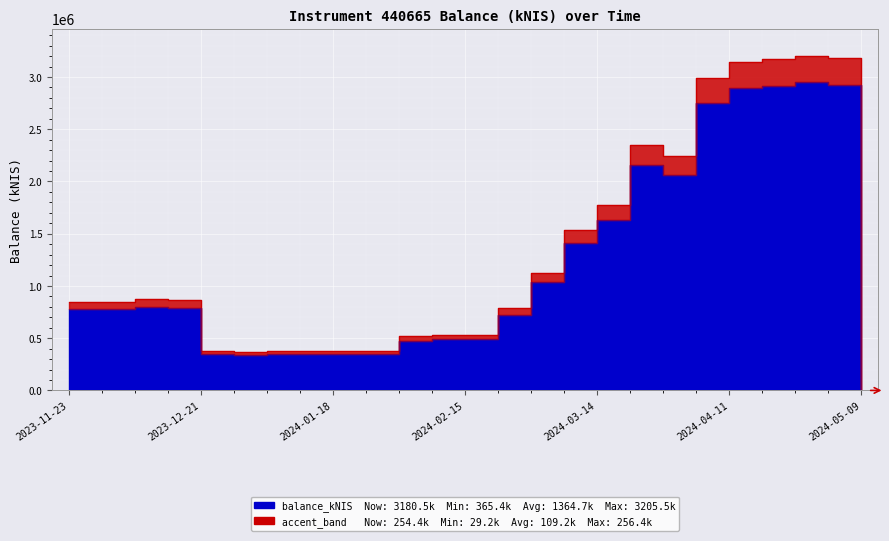

True or false: there are more than 0 points higher than both neighbors.

True